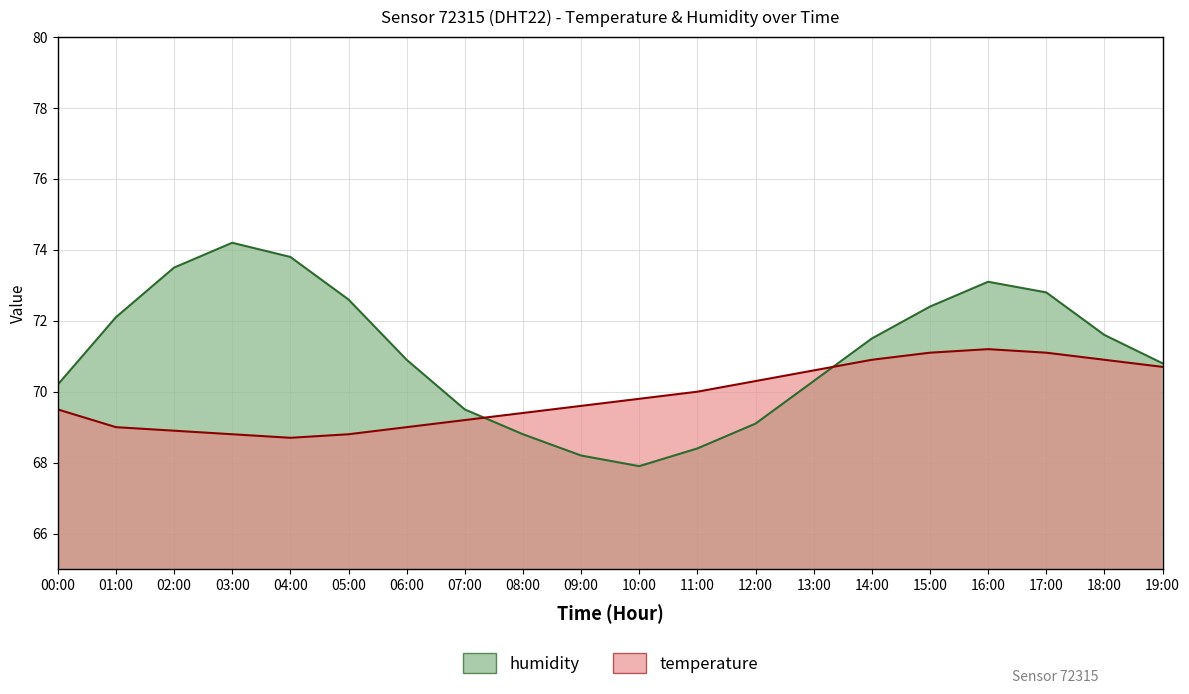

What is the difference between the maximum and minimum values in the humidity series?

6.3